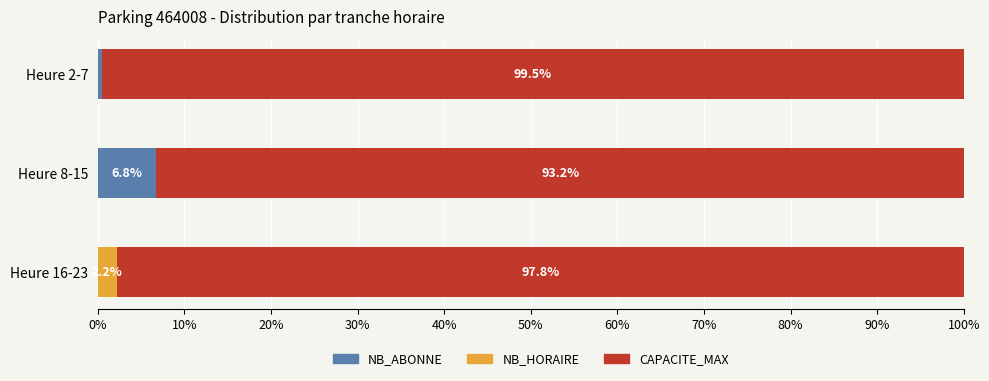

What is the maximum value for NB_ABONNE?

6.8